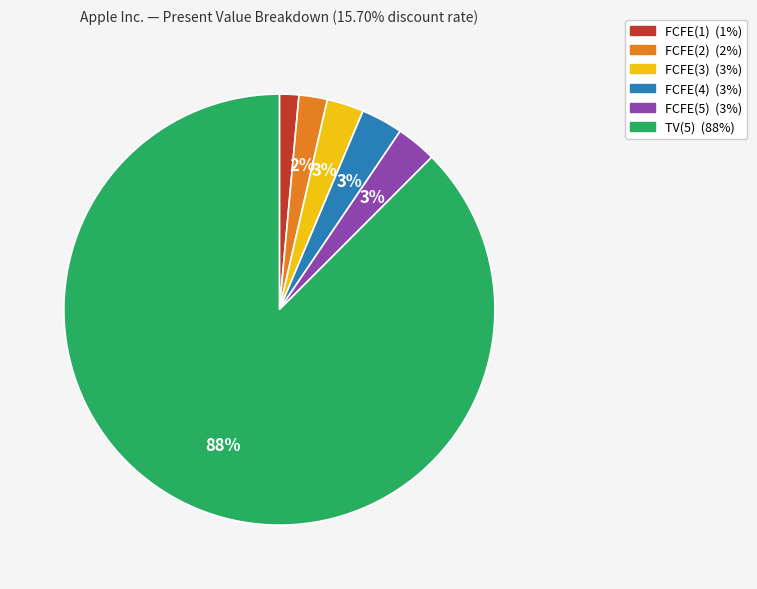

To the nearest percent, what percentage of the pie is FCFE(2)?

2%